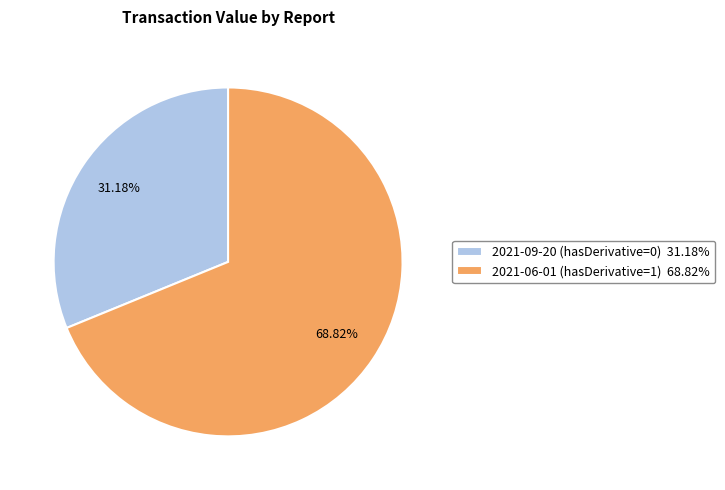

How many segments does this pie chart have?

2